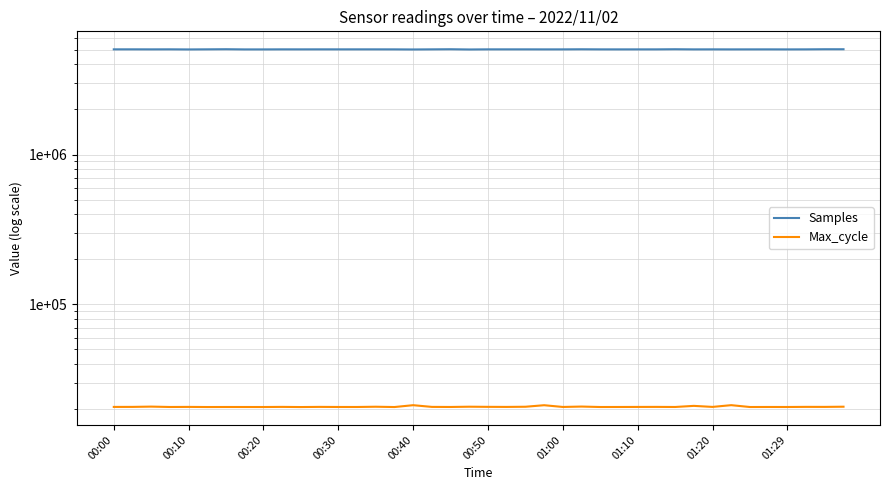

Which series has the largest total across all categories?

Samples